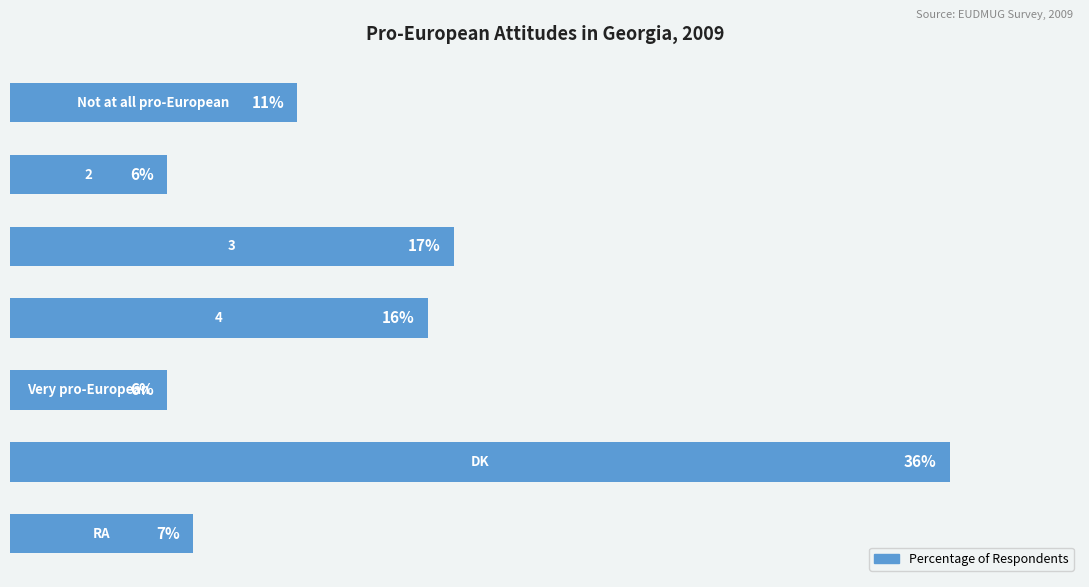

Are the bars horizontal?

Yes